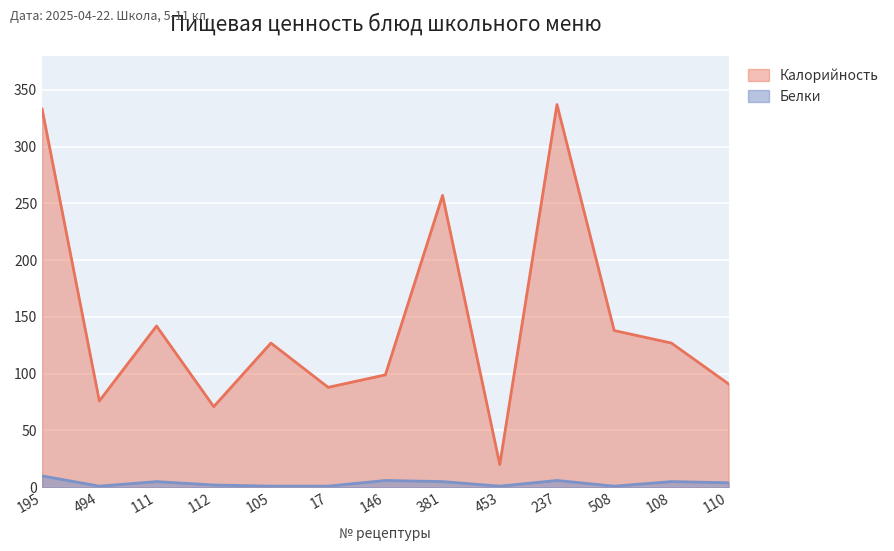

How many distinct data groups are displayed?

2